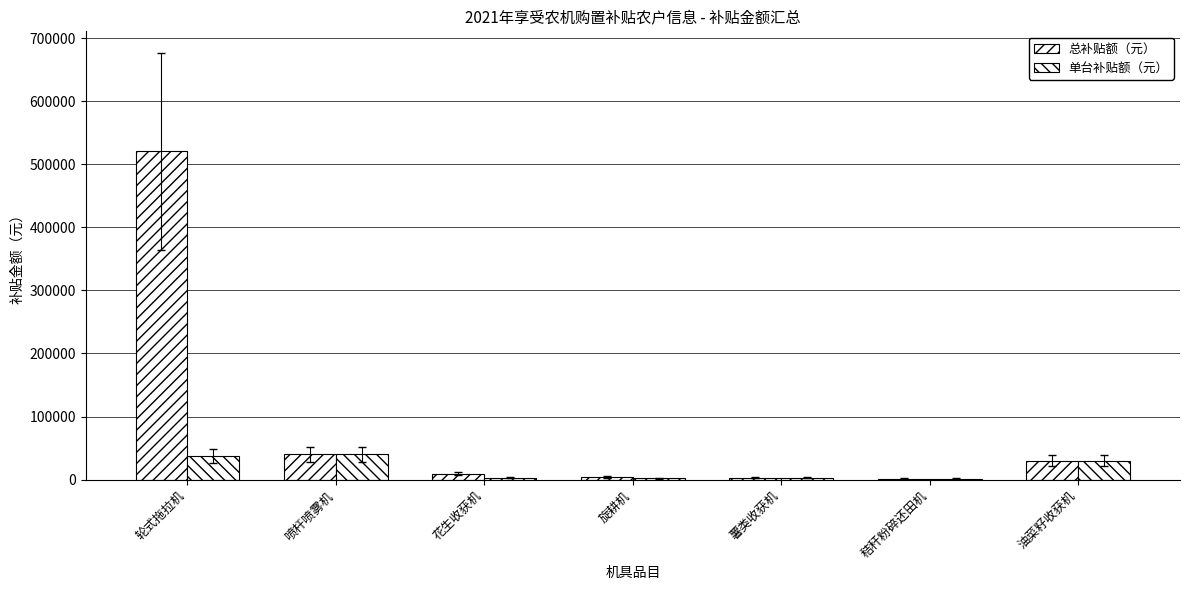

How many series are shown in this chart?

2